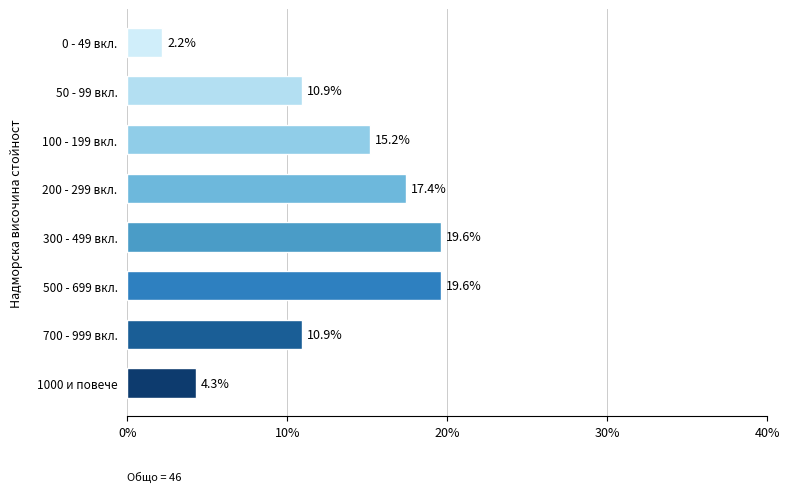

What is the approximate value at 50 - 99 вкл.?

10.9